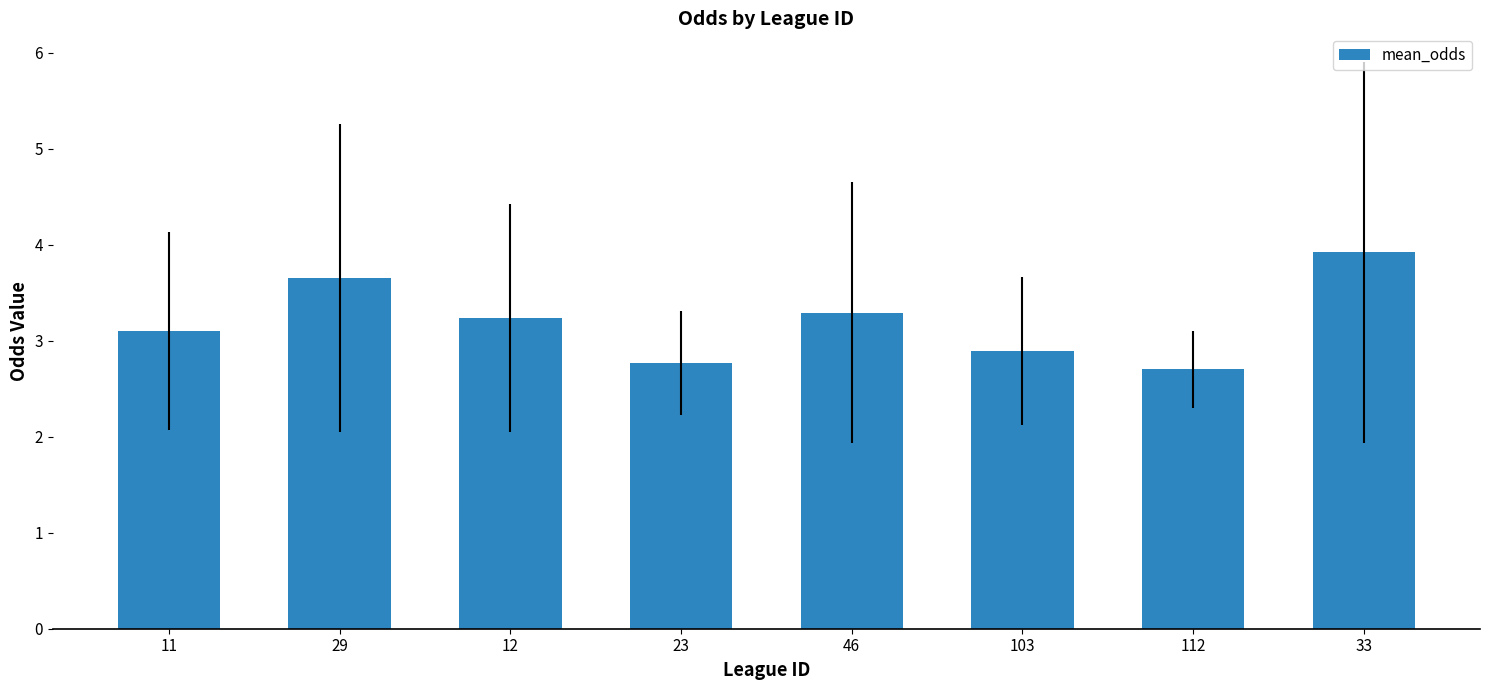

What is the sum of all values?

25.6